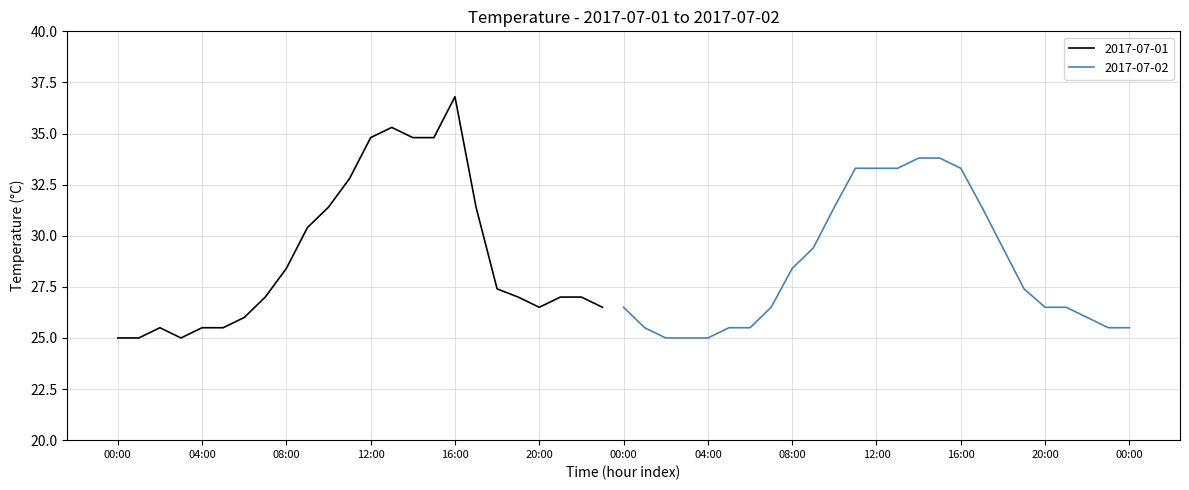

How many lines are shown in the chart?

2